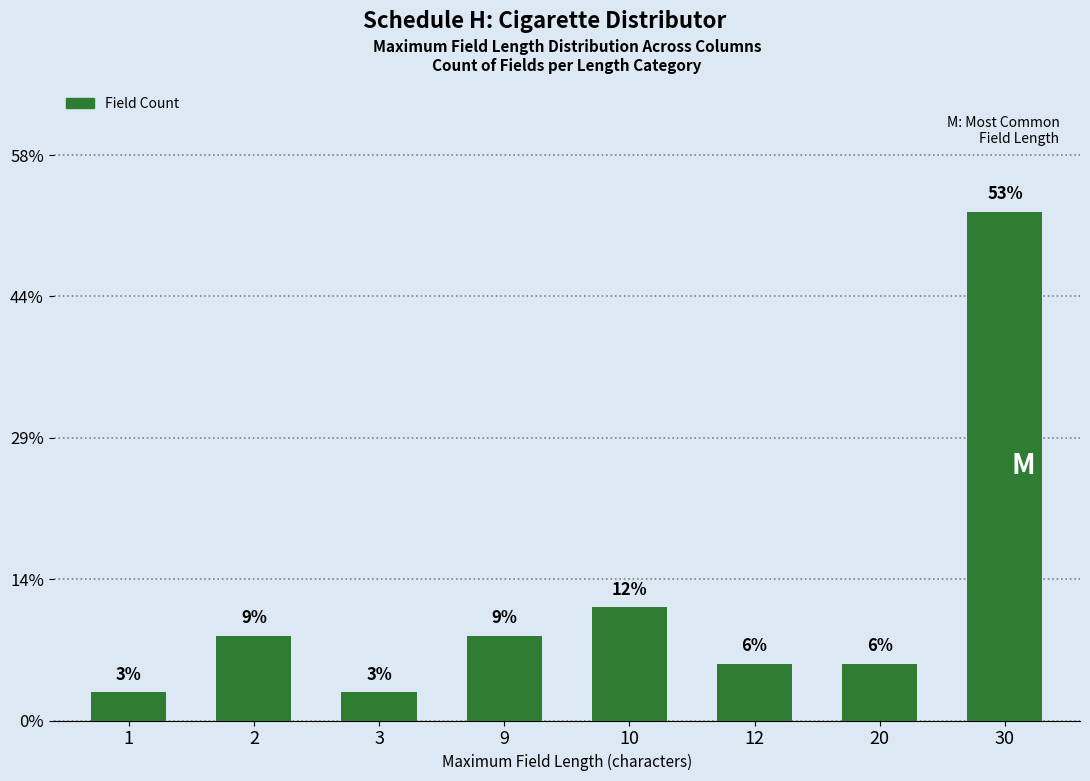

Are the bars horizontal?

No